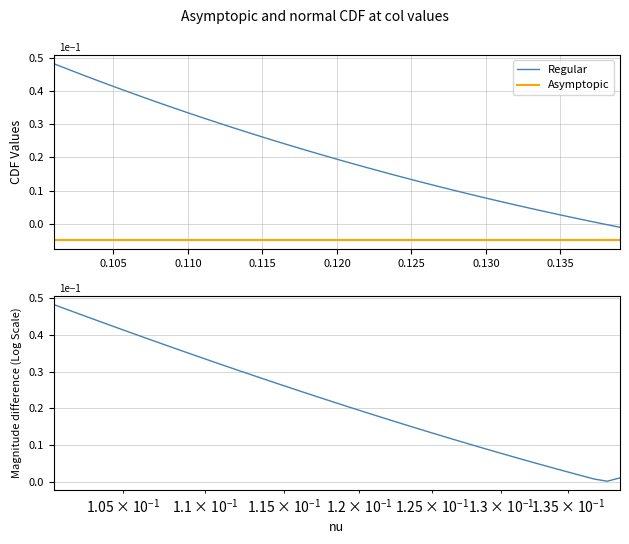

True or false: Magnitude difference and Asymptopic intersect in this chart.

False